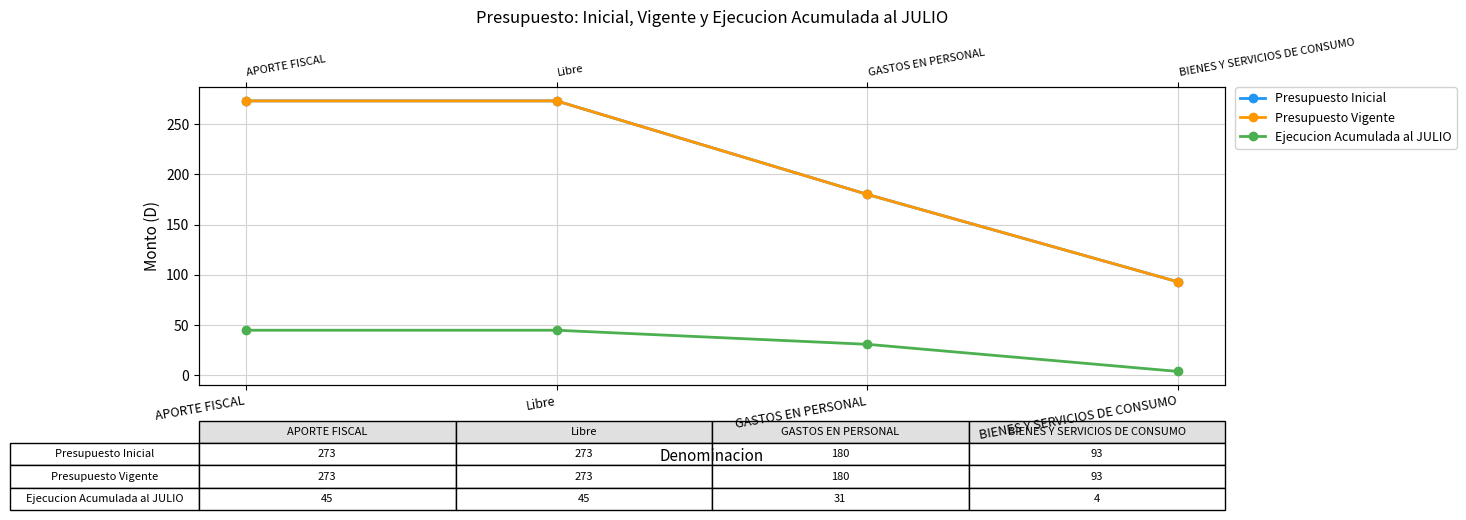

Which series changed the most between Libre and GASTOS EN PERSONAL?

Presupuesto Inicial